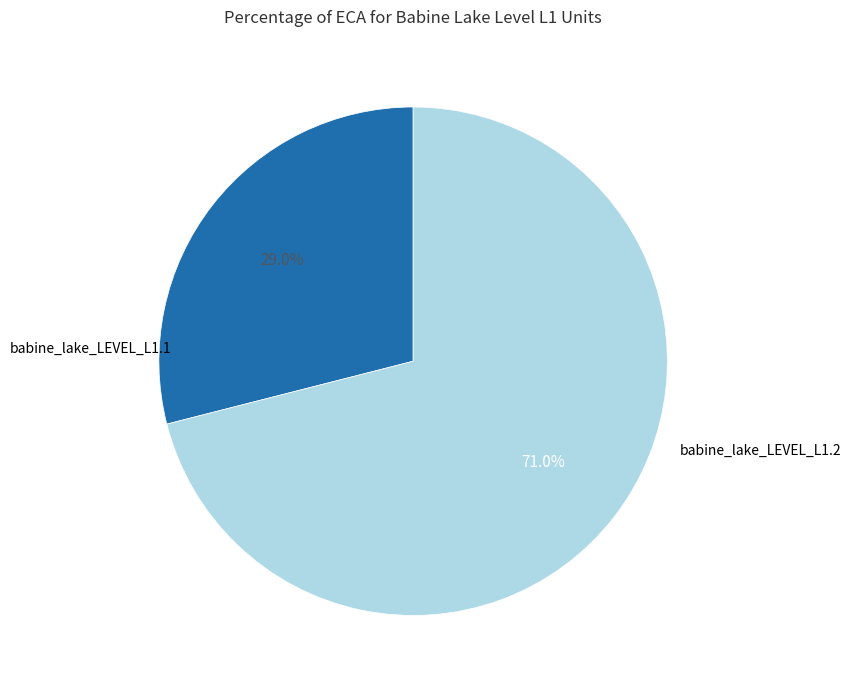

Which has a higher value, babine_lake_LEVEL_L1.1 or babine_lake_LEVEL_L1.2?

babine_lake_LEVEL_L1.2